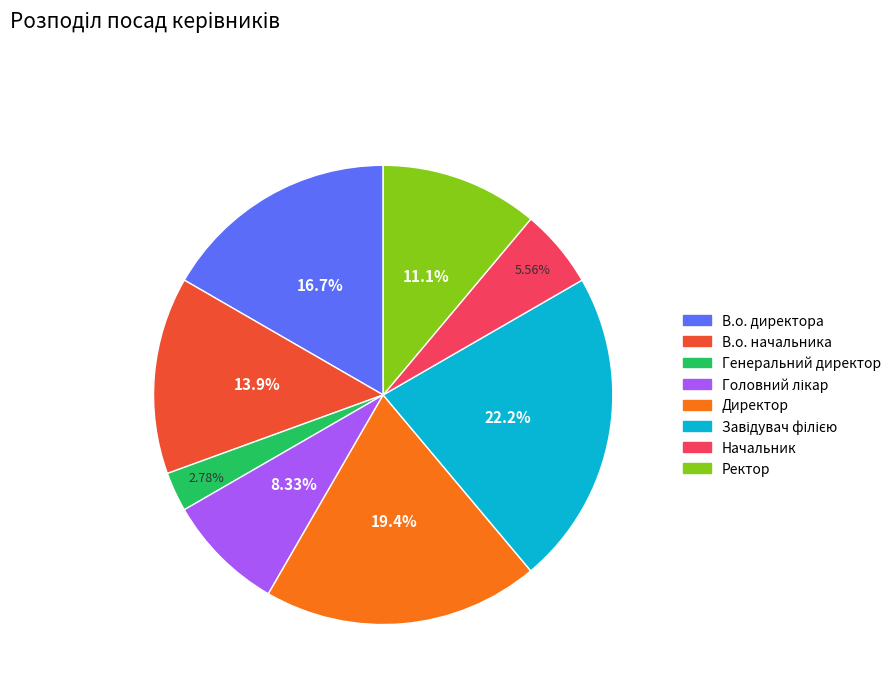

Which has a higher value, Директор or В.о. начальника?

Директор